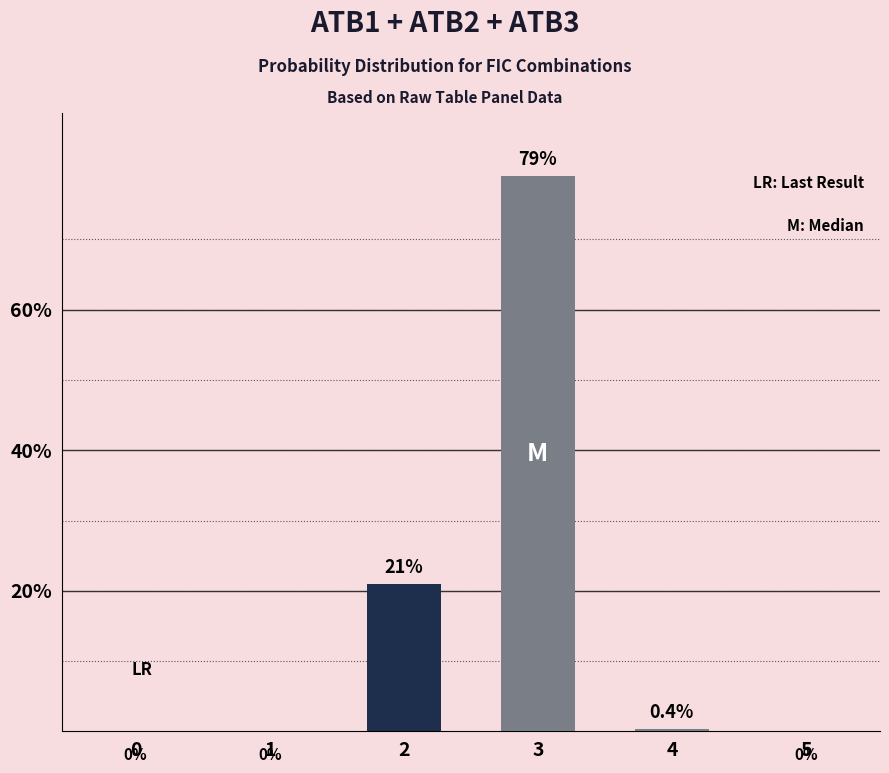

What is the sum of the values at 2 and 1?

21.0